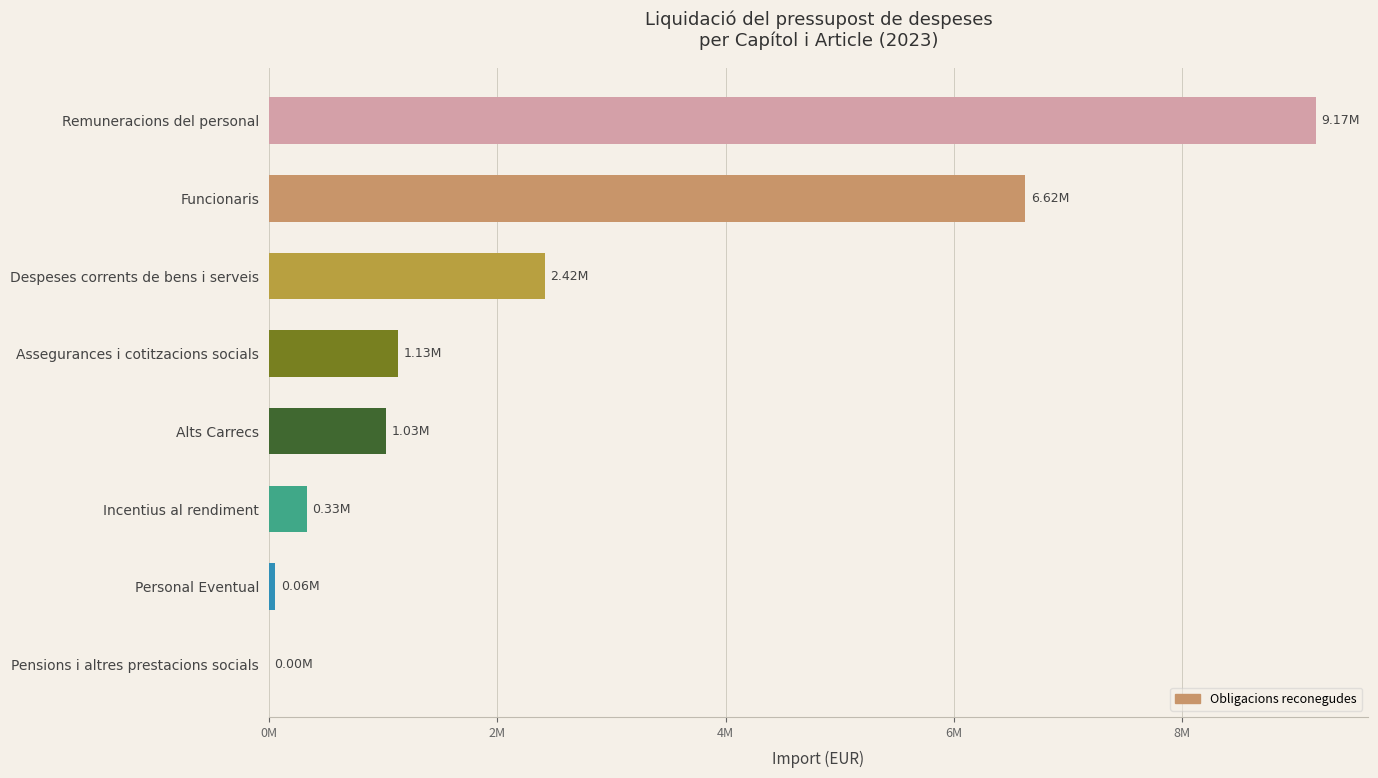

Are the bars horizontal?

Yes